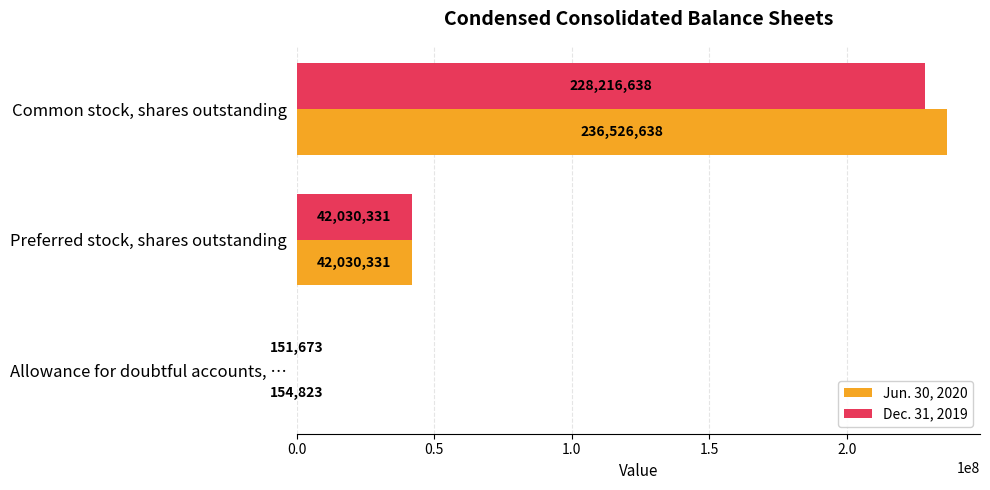

At which category is the sum across all series the highest?

Common stock, shares outstanding